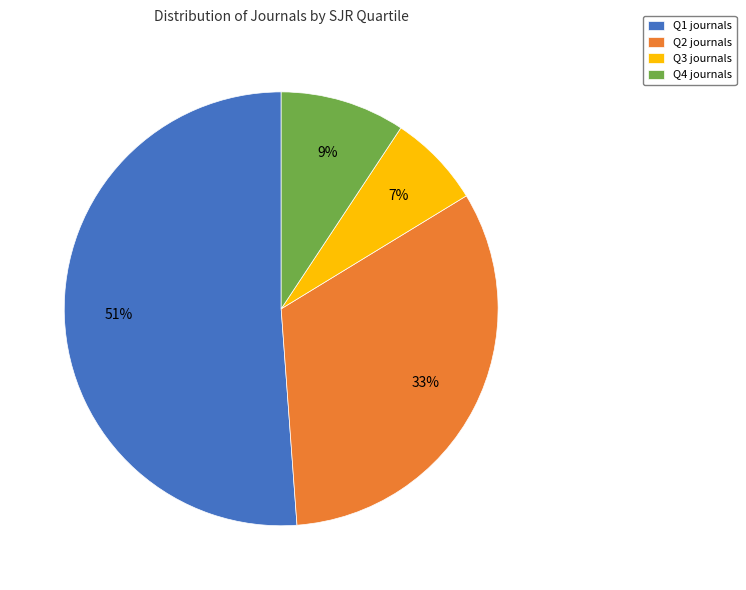

The Q4 slice represents 9% of the pie. True or false?

True